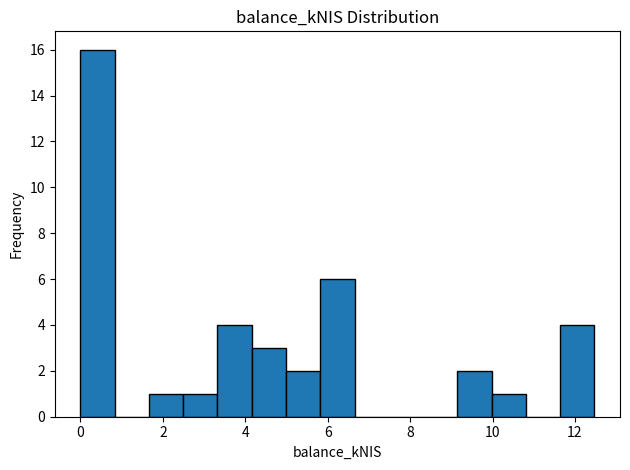

Over which range of the x-axis is the bar tallest?

0.0 to 0.8